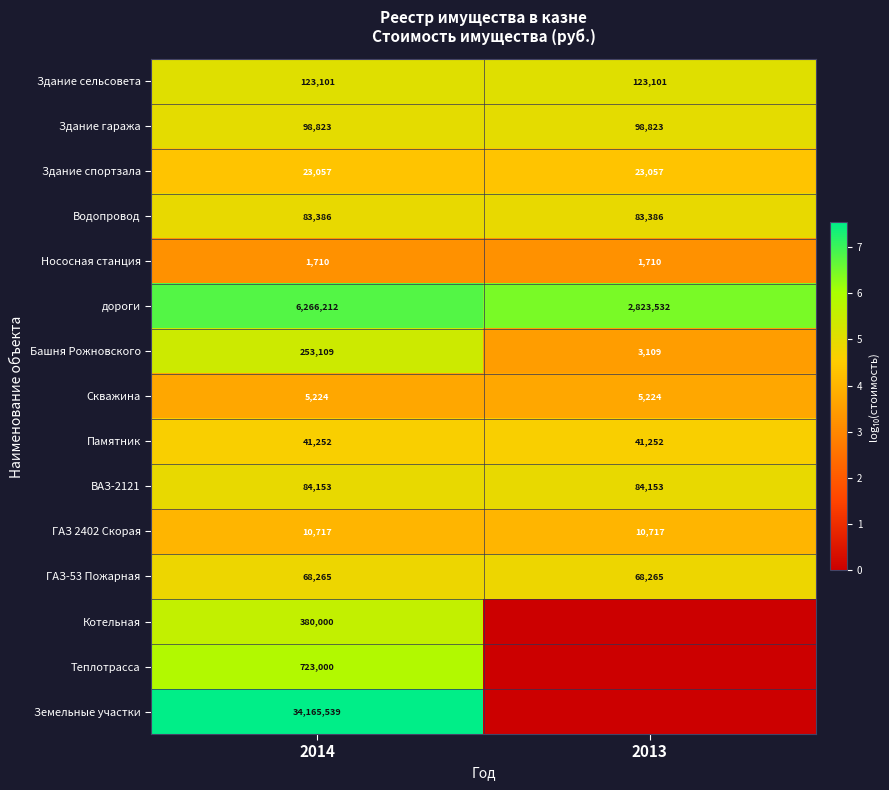

Rank the series at 2014 from highest to lowest value.

Земельные участки, дороги, Теплотрасса, Котельная, Башня Рожновского, Здание сельсовета, Здание гаража, ВАЗ-2121, Водопровод, ГАЗ-53 Пожарная, Памятник, Здание спортзала, ГАЗ 2402 Скорая, Скважина, Нососная станция